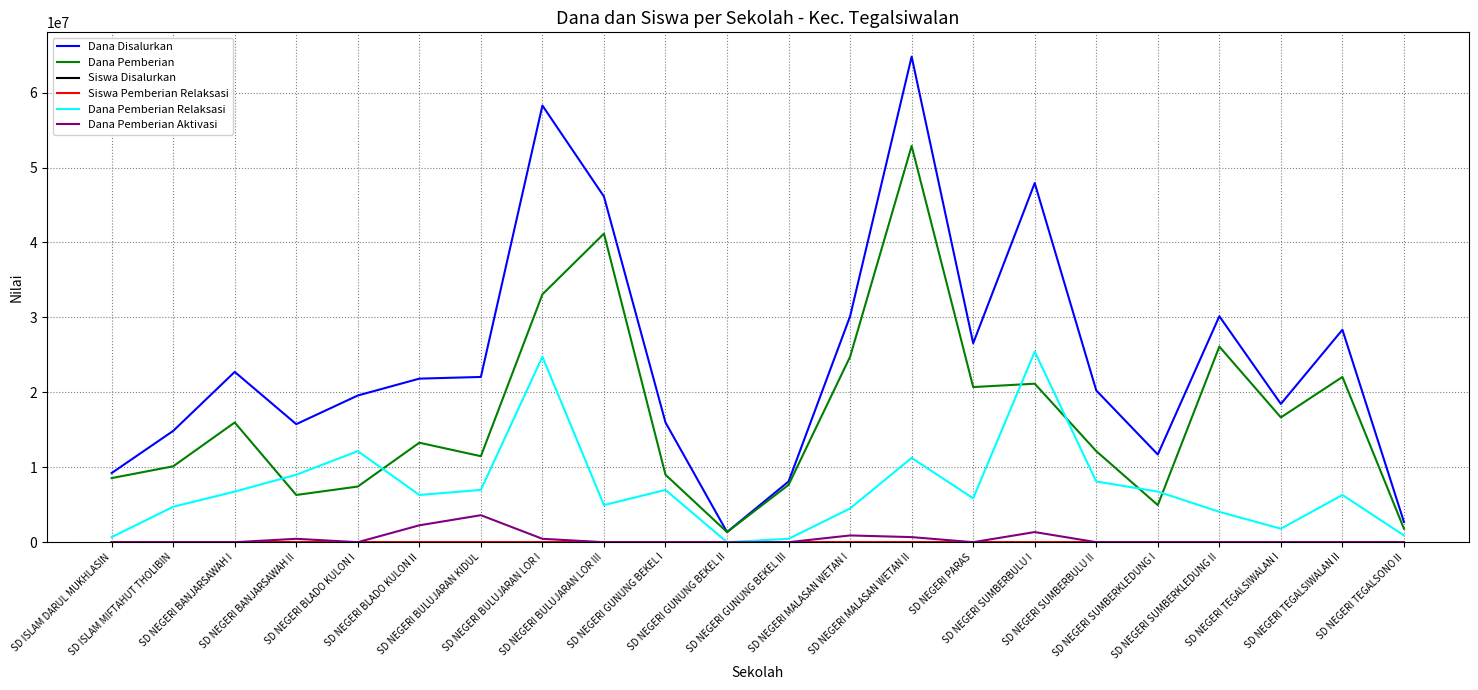

What is the total value across all series at SD NEGERI GUNUNG BEKEL II?

2700003